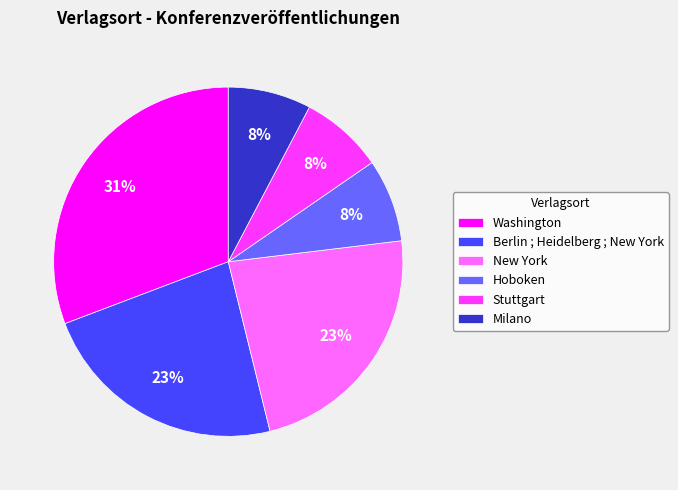

To the nearest percent, what percentage of the pie is New York?

23%